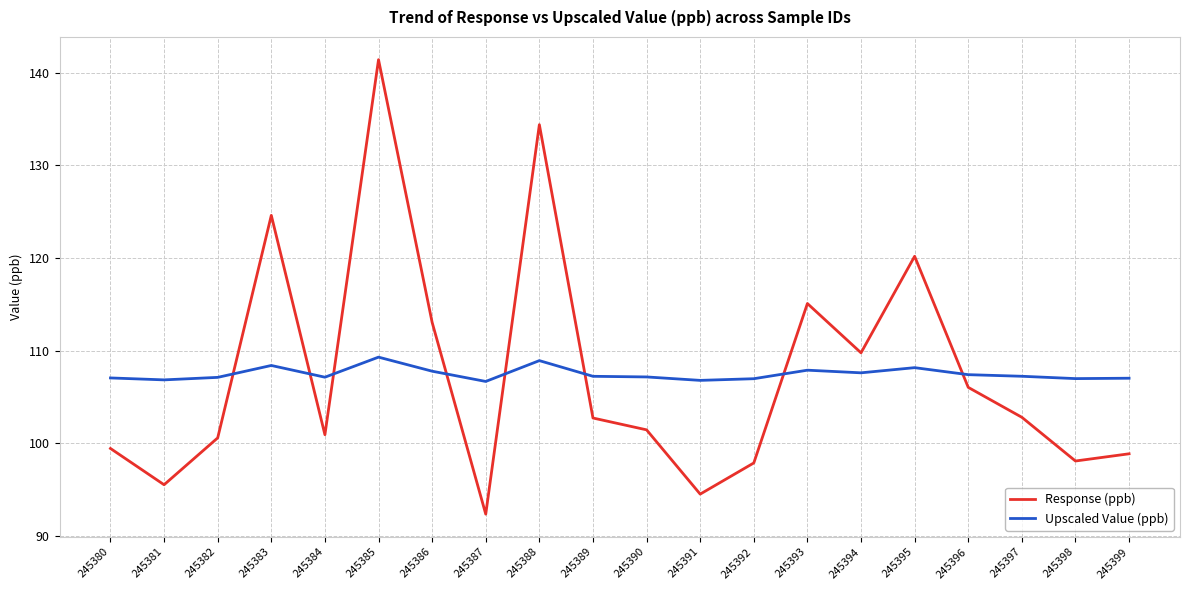

The Upscaled Value (ppb) series shows 73.1 at 245380. True or false?

False